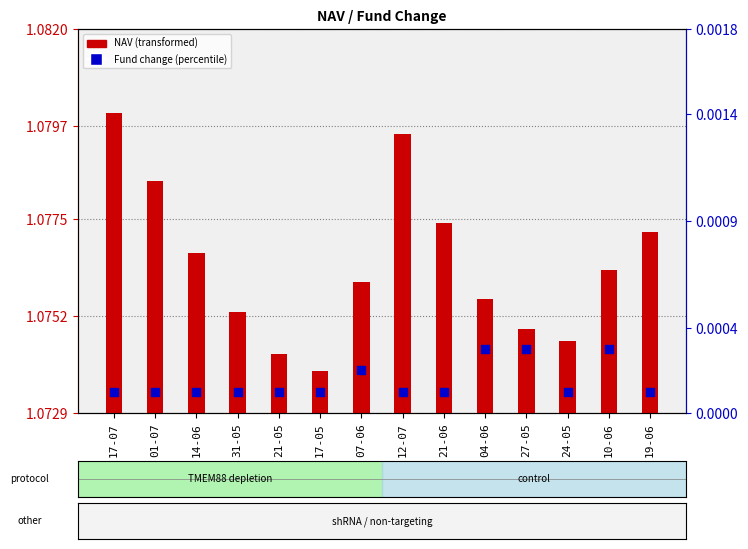

Which series reaches the maximum Y coordinate?

NAV